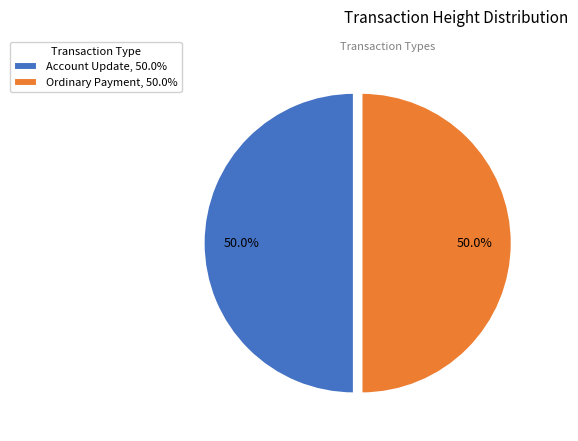

What percentage do Account Update, 50.0% and Ordinary Payment, 50.0% together represent?

100.0%